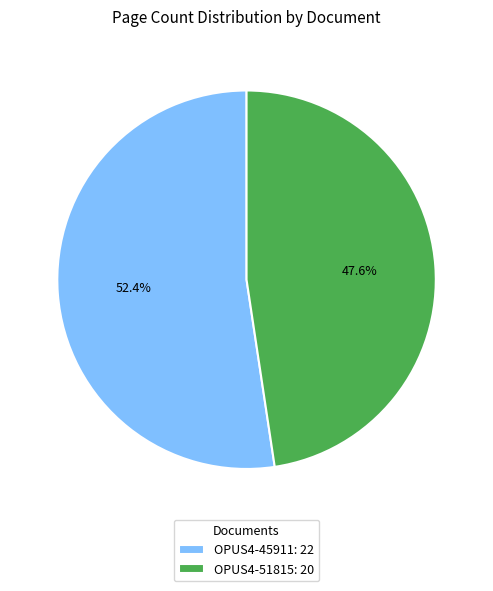

How many slices are in this pie chart?

2